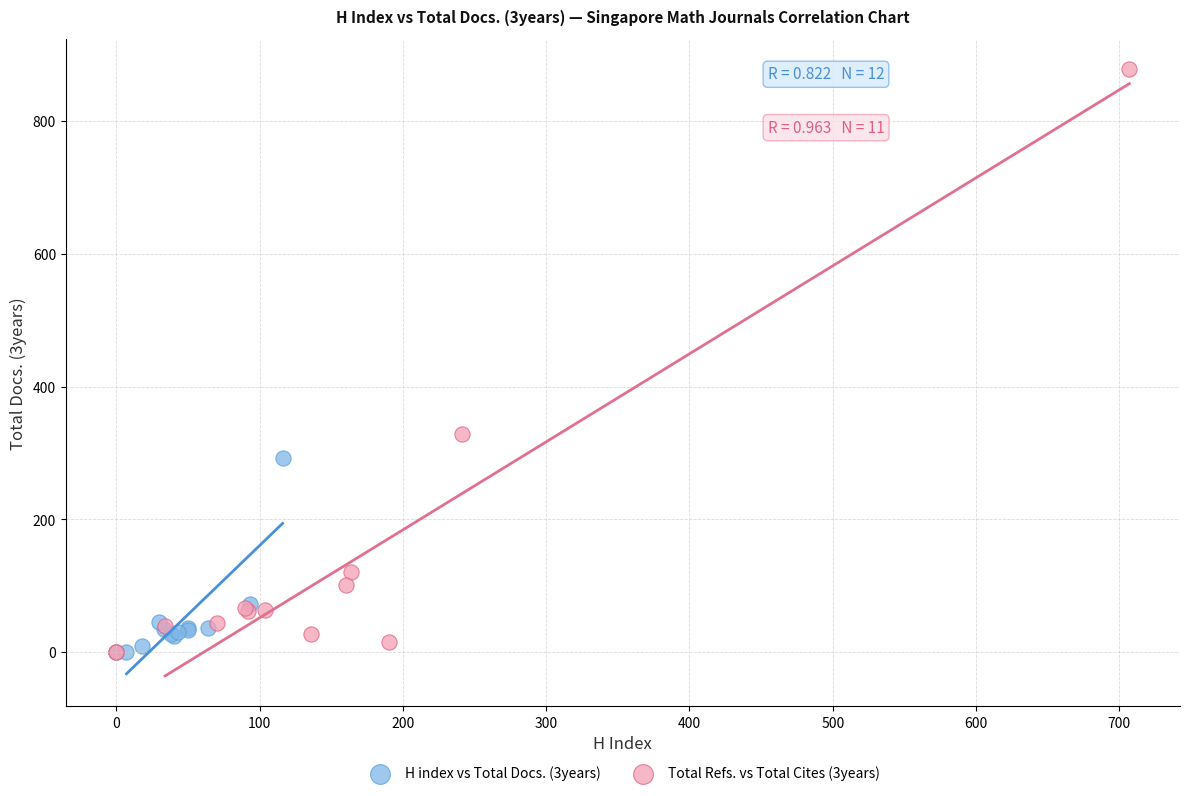

Which series reaches the maximum Y coordinate?

Total Refs. vs Total Cites (3years)